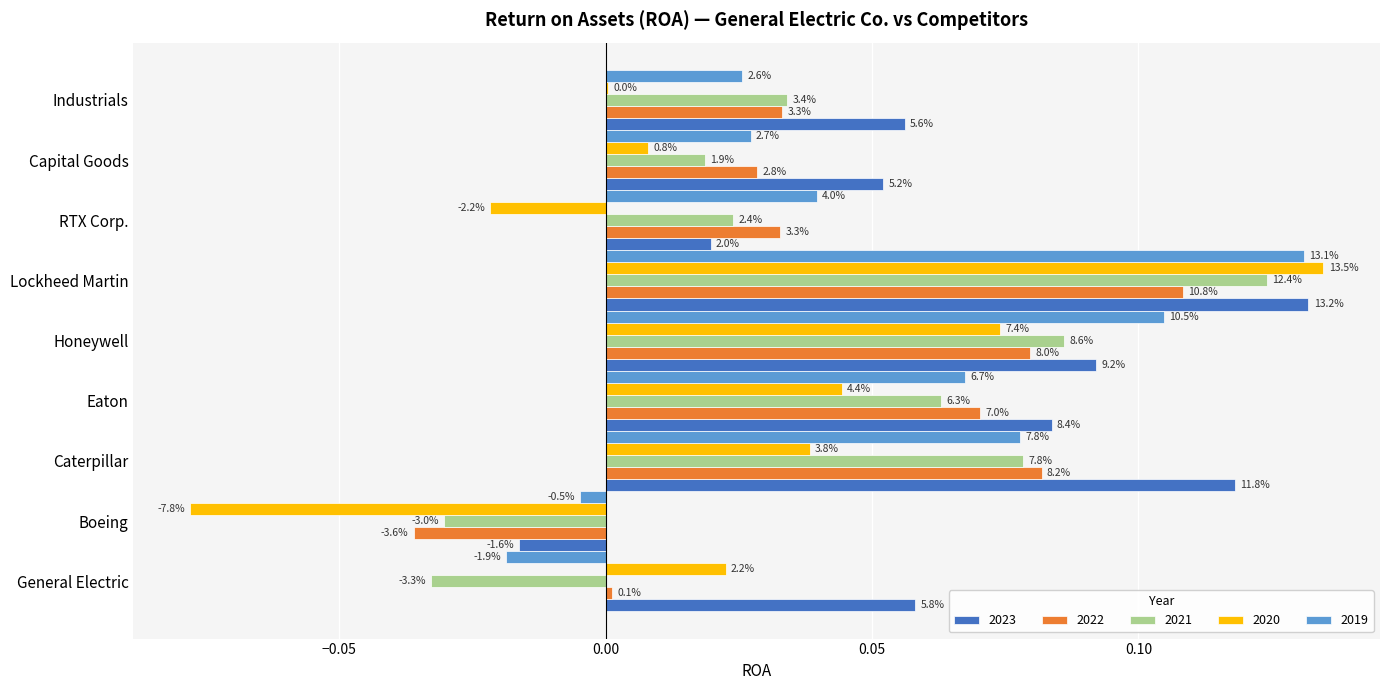

What are all the series names shown in the legend?

2023, 2022, 2021, 2020, 2019